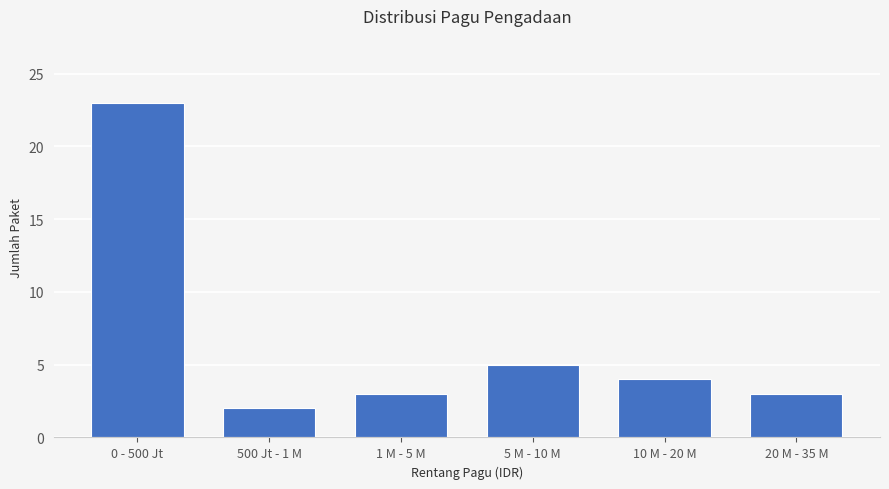

Reading left to right, list all the values displayed in this chart.

23	2	3	5	4	3